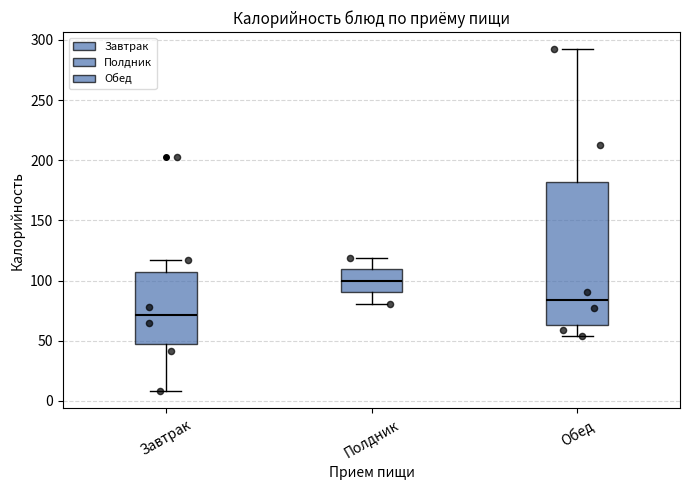

Which box's median line is the lowest?

Завтрак